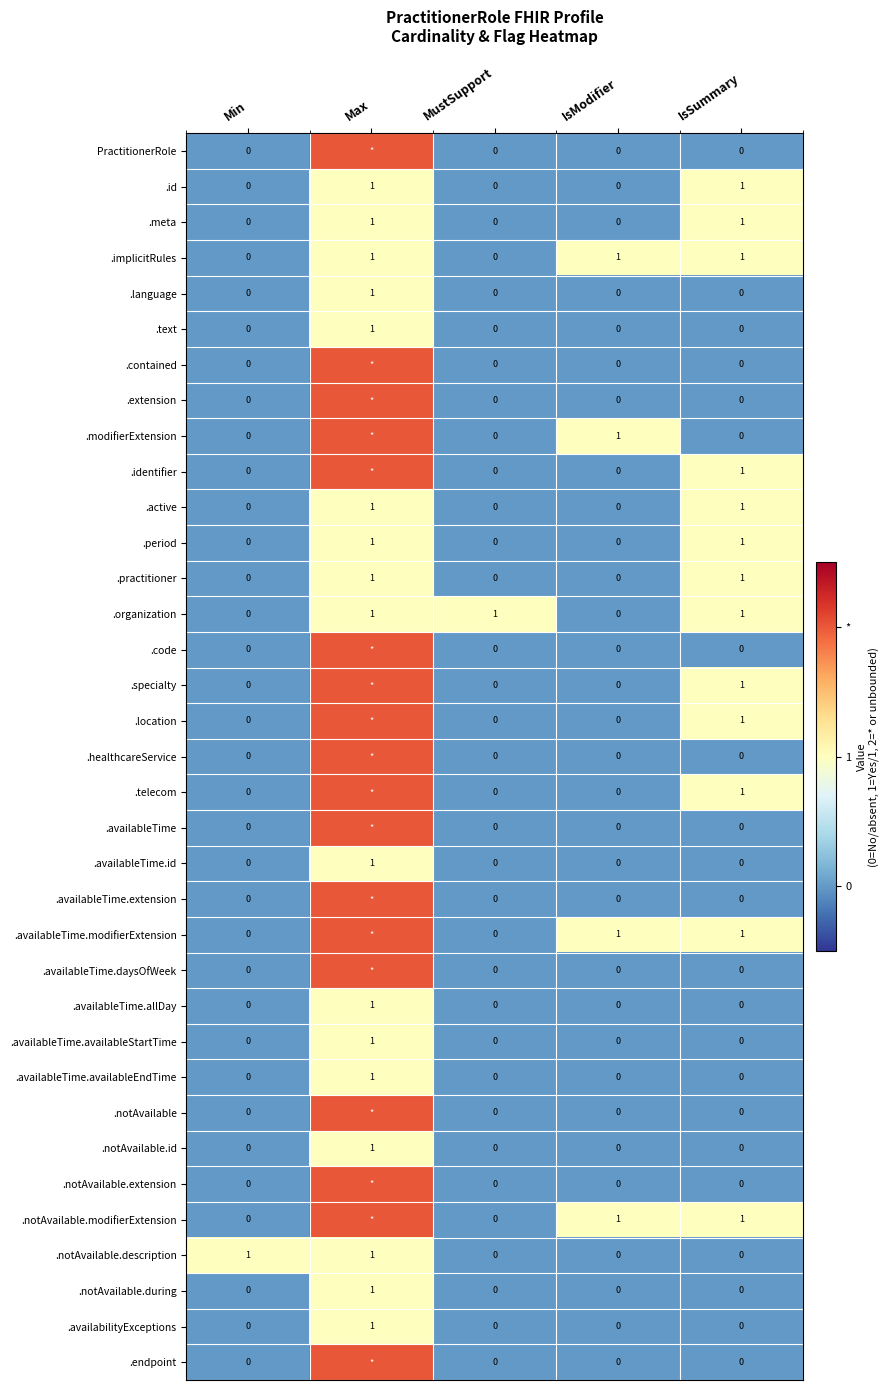

Is it true that .active equals 0 at IsModifier?

True